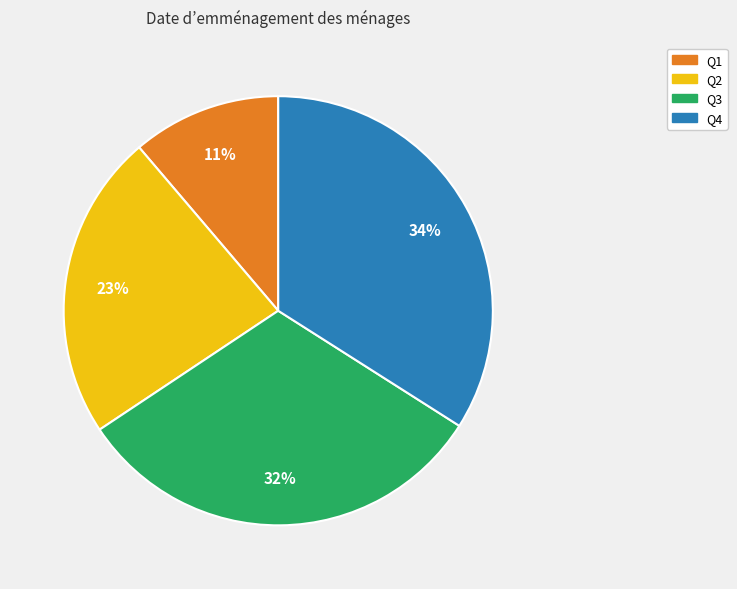

Count the number of slices in the pie.

4